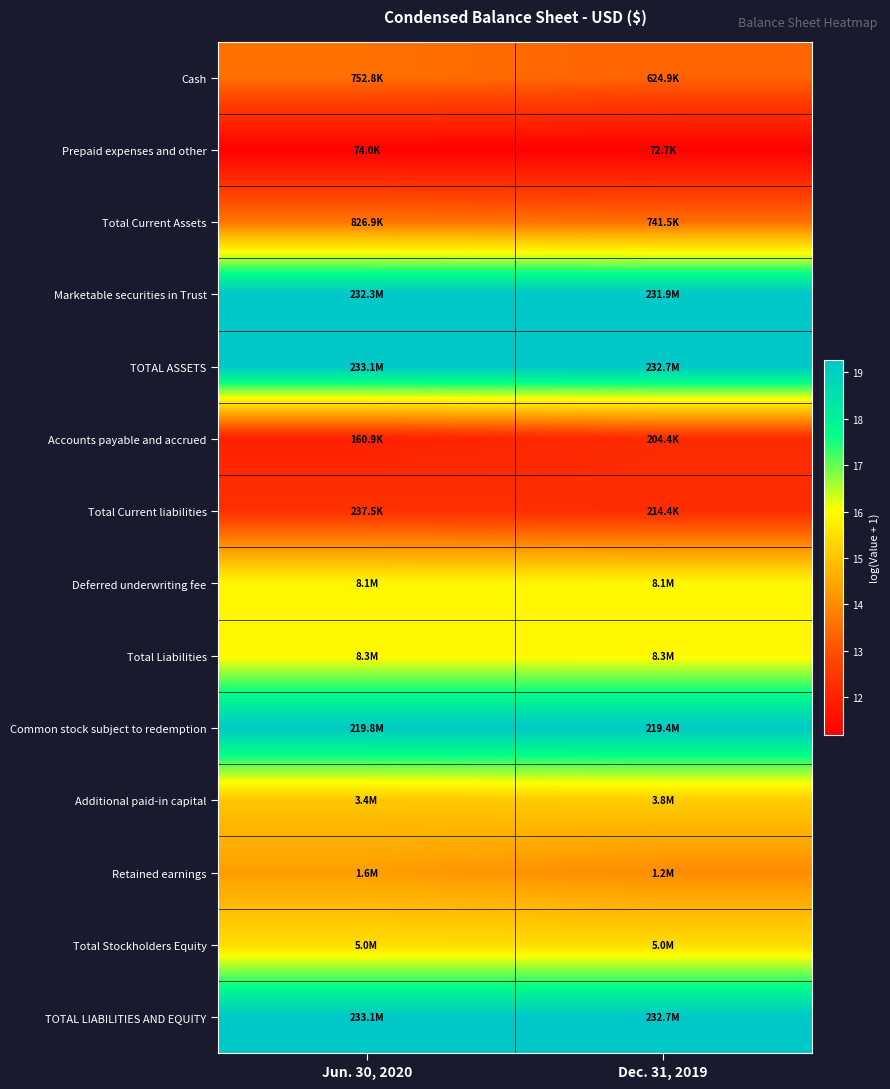

Reading left to right, what are all the values shown in this chart?

Cash: Jun. 30, 2020=13.5	Dec. 31, 2019=13.3
Prepaid expenses and other: Jun. 30, 2020=11.2	Dec. 31, 2019=11.2
Total Current Assets: Jun. 30, 2020=13.6	Dec. 31, 2019=13.5
Marketable securities in Trust: Jun. 30, 2020=19.3	Dec. 31, 2019=19.3
TOTAL ASSETS: Jun. 30, 2020=19.3	Dec. 31, 2019=19.3
Accounts payable and accrued: Jun. 30, 2020=12.0	Dec. 31, 2019=12.2
Total Current liabilities: Jun. 30, 2020=12.4	Dec. 31, 2019=12.3
Deferred underwriting fee: Jun. 30, 2020=15.9	Dec. 31, 2019=15.9
Total Liabilities: Jun. 30, 2020=15.9	Dec. 31, 2019=15.9
Common stock subject to redemption: Jun. 30, 2020=19.2	Dec. 31, 2019=19.2
Additional paid-in capital: Jun. 30, 2020=15.0	Dec. 31, 2019=15.1
Retained earnings: Jun. 30, 2020=14.3	Dec. 31, 2019=14.0
Total Stockholders Equity: Jun. 30, 2020=15.4	Dec. 31, 2019=15.4
TOTAL LIABILITIES AND EQUITY: Jun. 30, 2020=19.3	Dec. 31, 2019=19.3